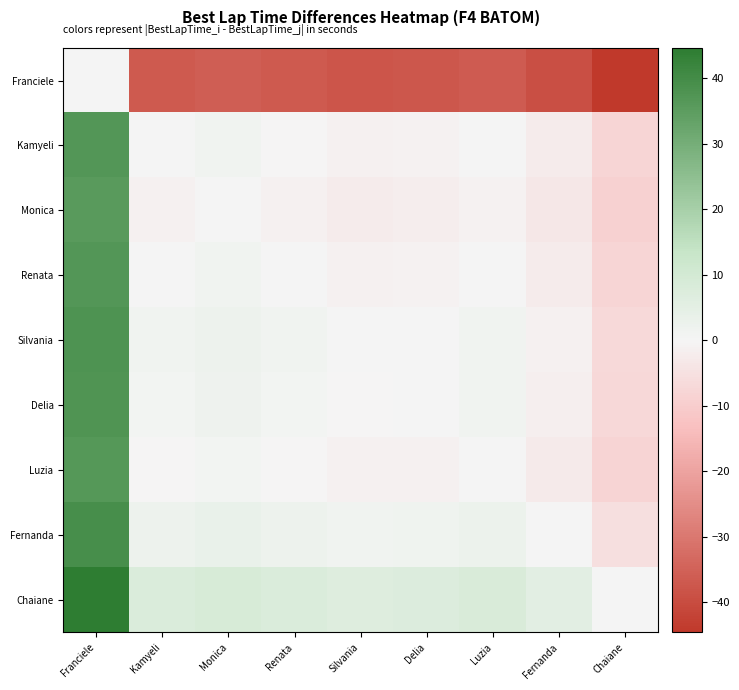

Count the number of categories in the chart.

9